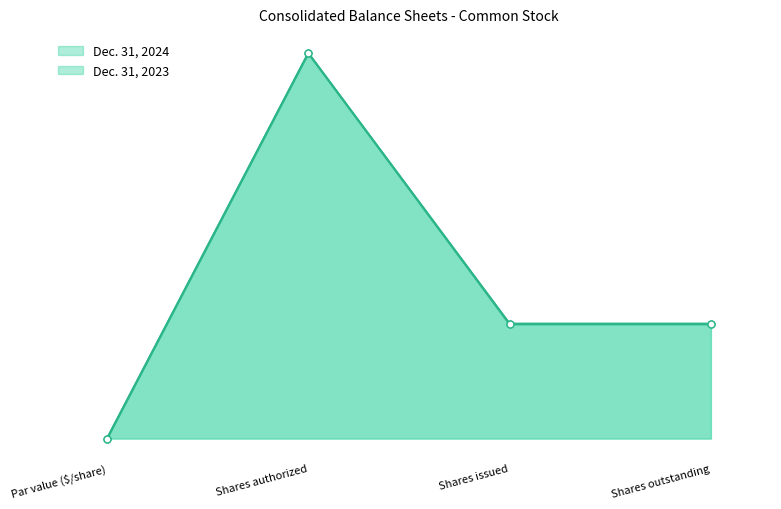

Rank the series by their maximum value, from highest to lowest.

Dec. 31, 2024, Dec. 31, 2023